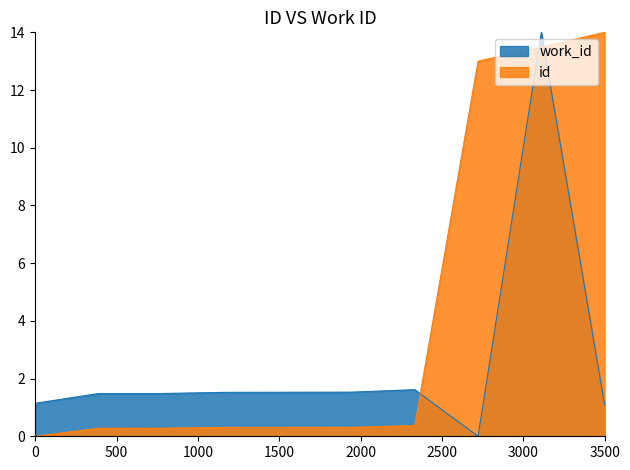

Which series has the largest total across all categories?

id